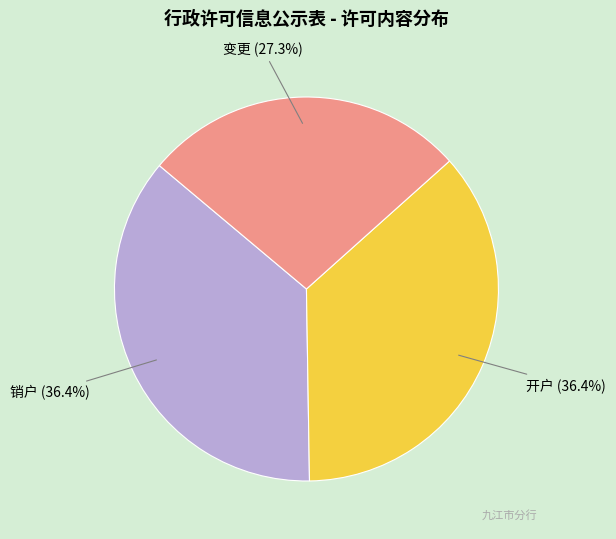

Is there a majority slice in this chart?

No